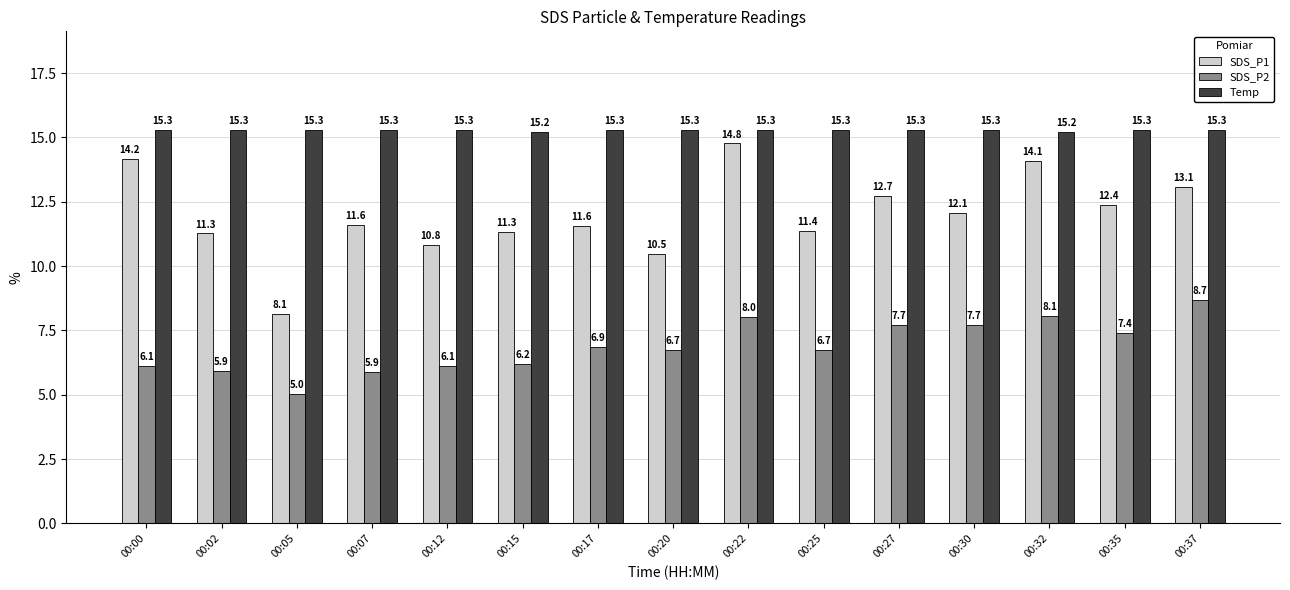

Rank the series by their maximum value, from lowest to highest.

SDS_P2, SDS_P1, Temp